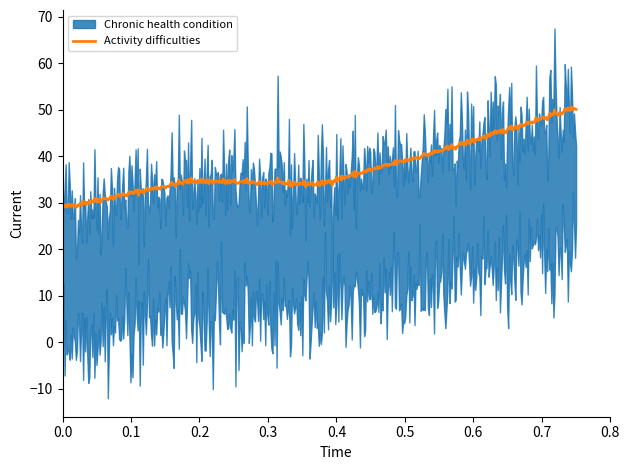

What is the average value of the Activity difficulties series?

37.5